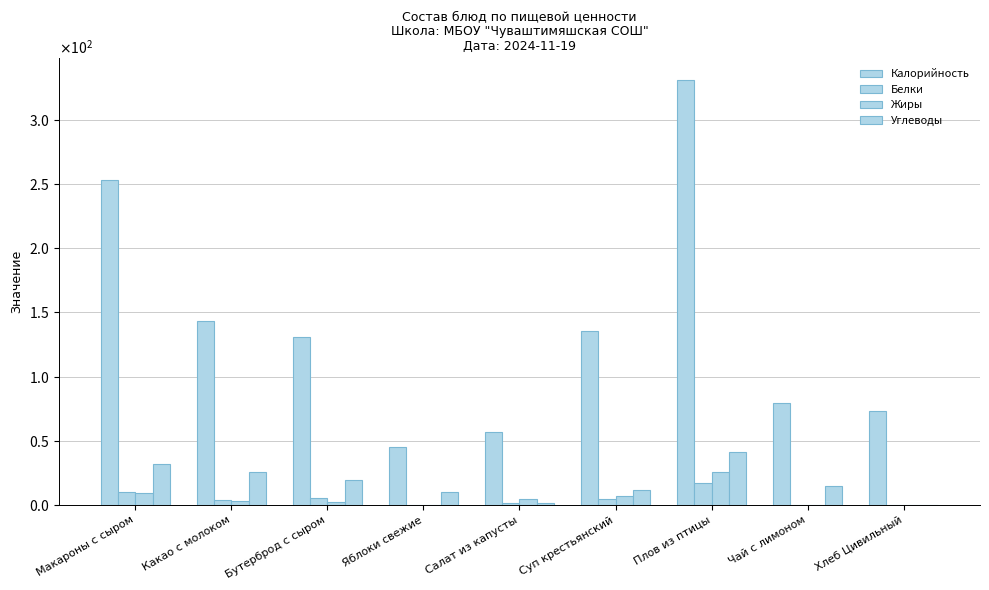

Are the bars horizontal?

No